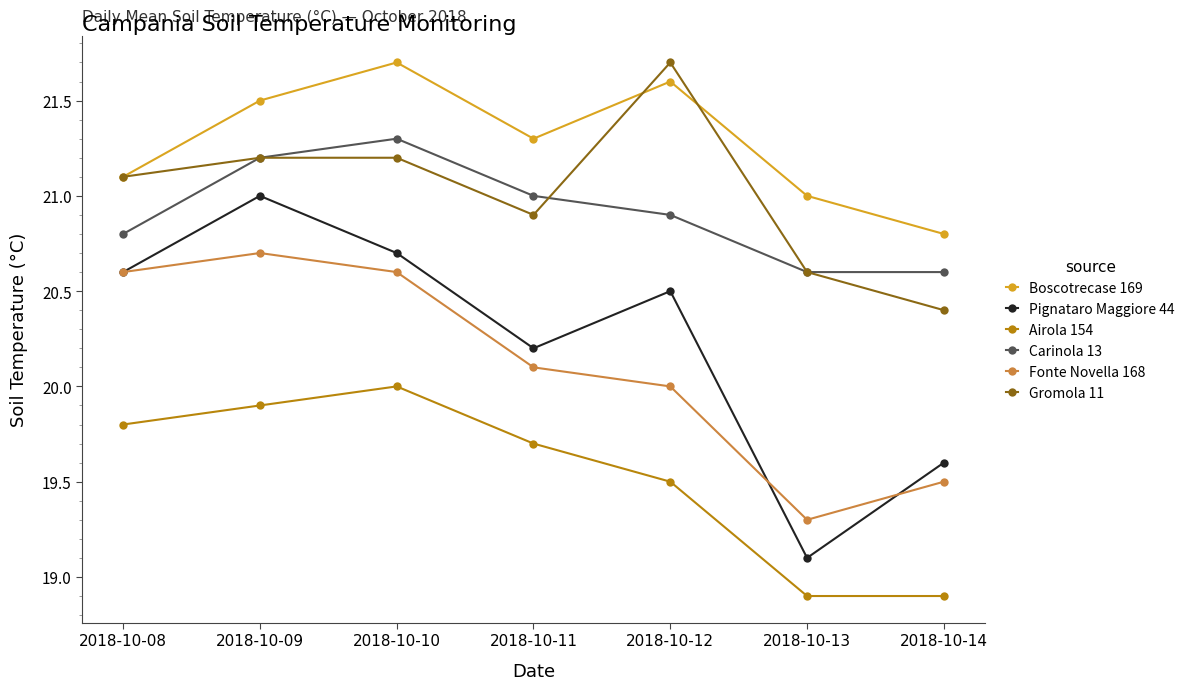

How many interior local peaks does the Carinola 13 series have?

1